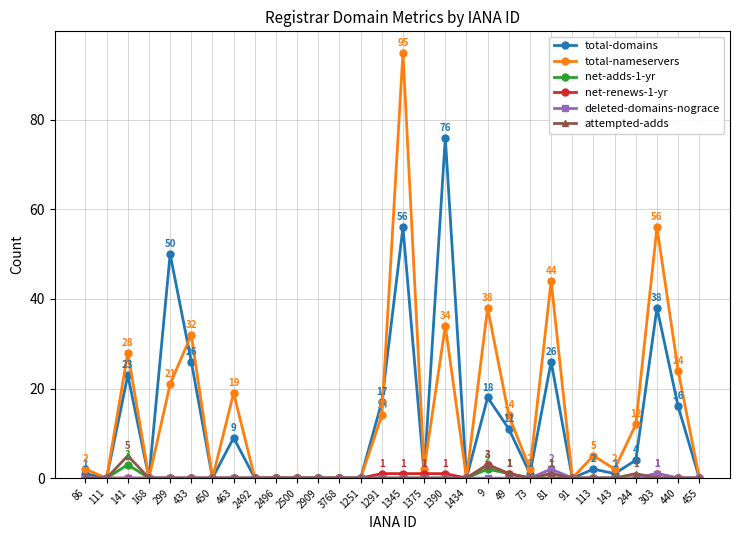

What is the greatest value displayed?

95